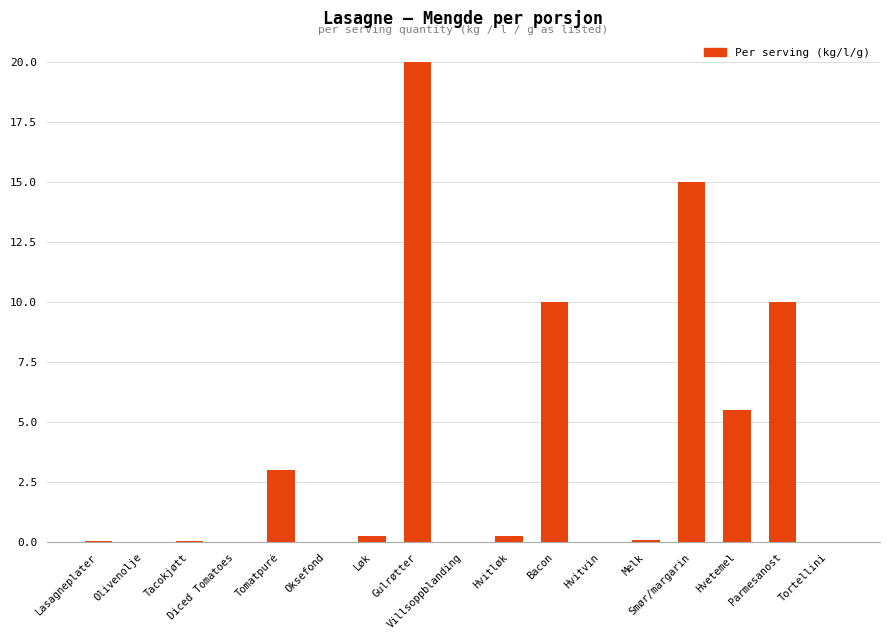

Are the bars horizontal?

No